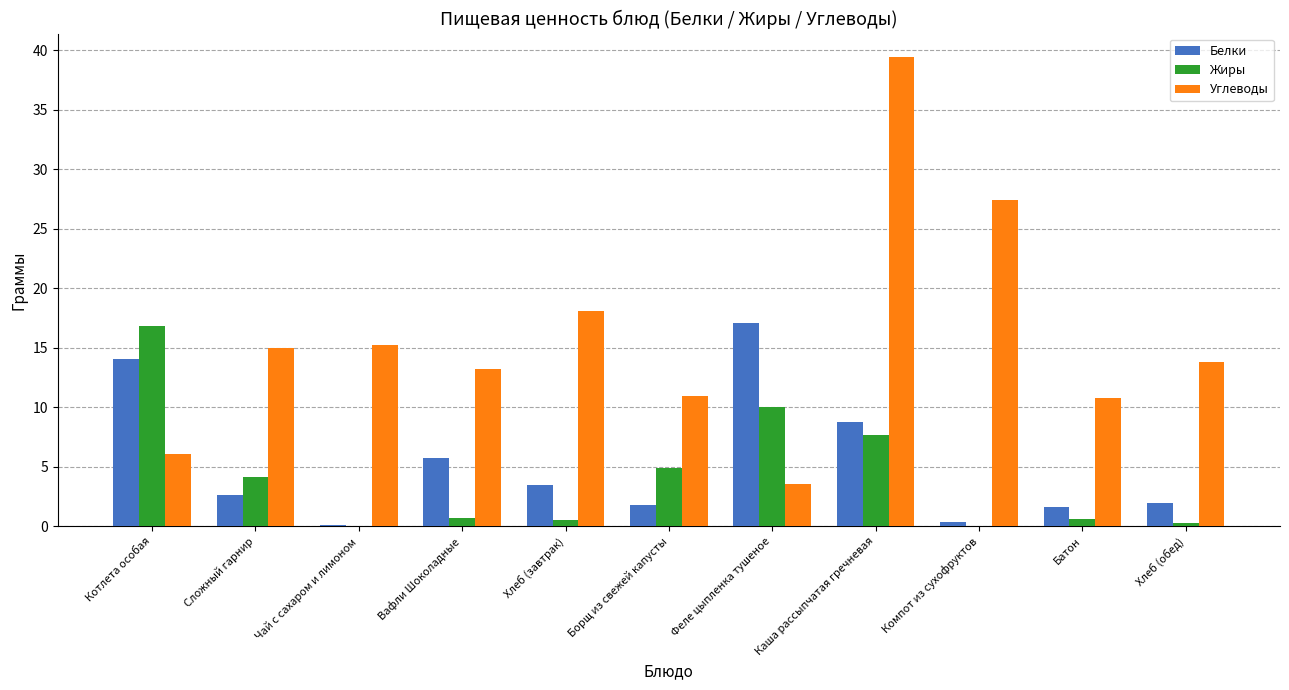

How many distinct data groups are displayed?

3